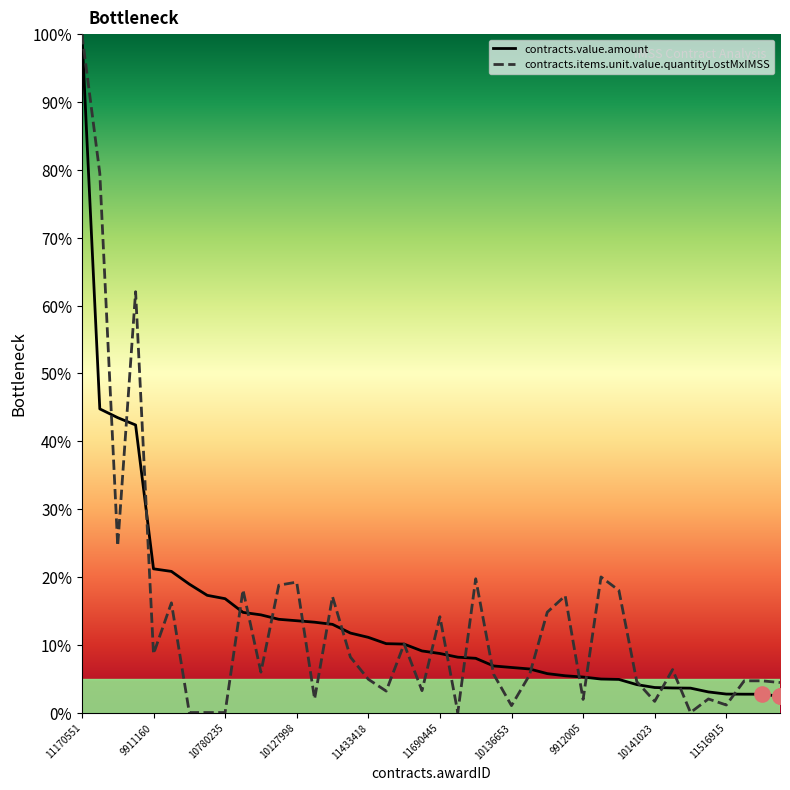

Which series reaches the maximum Y coordinate?

contracts.value.amount